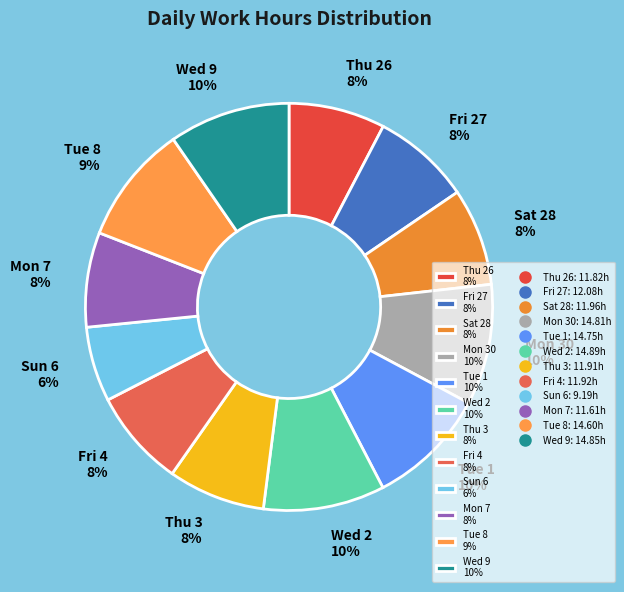

To the nearest percent, what portion does Mon 30 represent?

10%